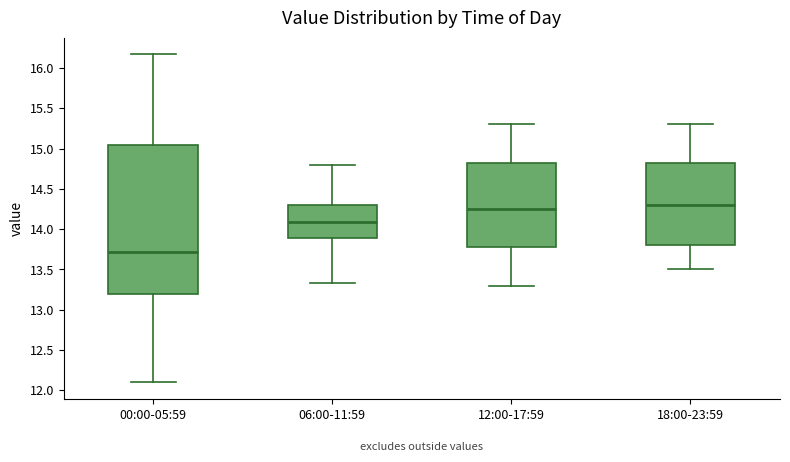

Which box has the highest median line?

18:00-23:59